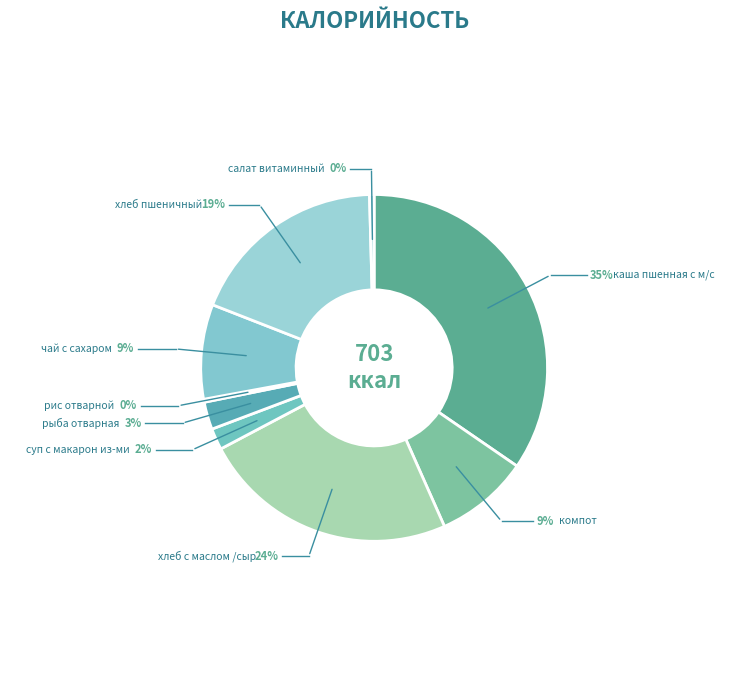

Which slice is the largest?

каша пшенная с м/с